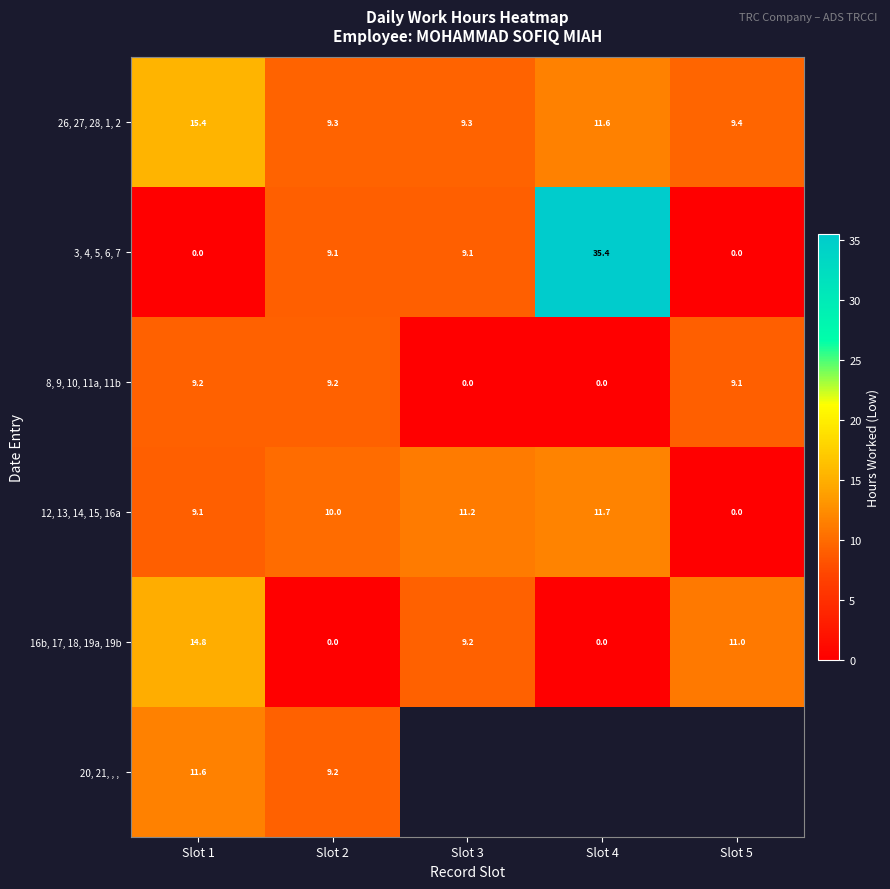

Which category has the lowest value in the 26, 27, 28, 1, 2 series?

Slot 2